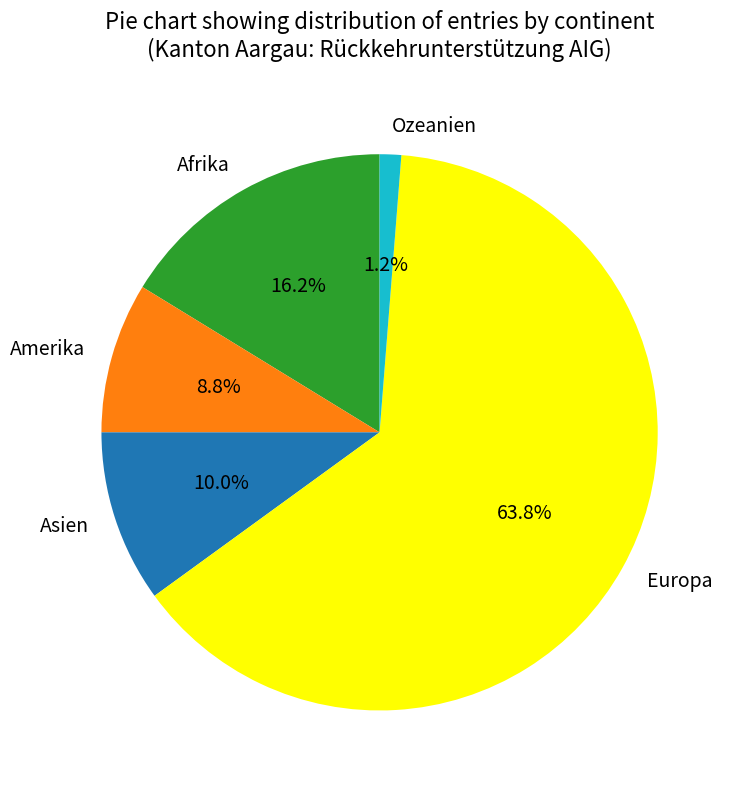

Is it true that Afrika is 22% of the pie?

False